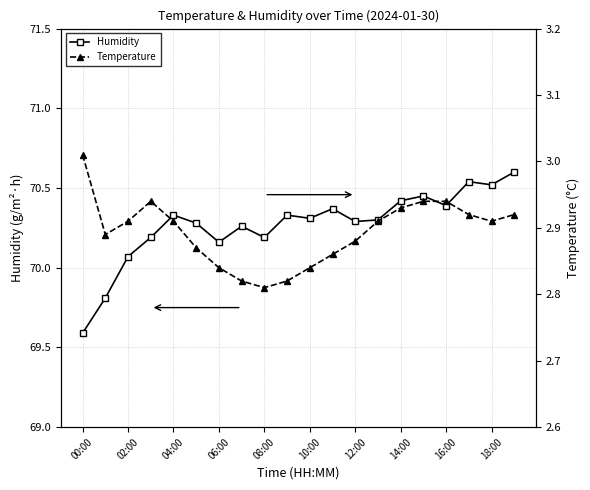

Which series has the widest spread of values?

Humidity